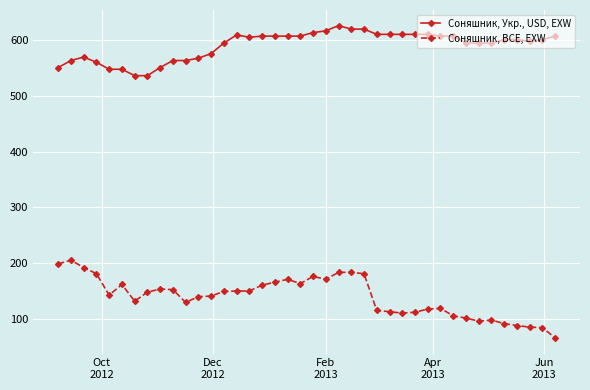

True or false: Соняшник, BCE, EXW and Соняшник, Укр., USD, EXW intersect in this chart.

False